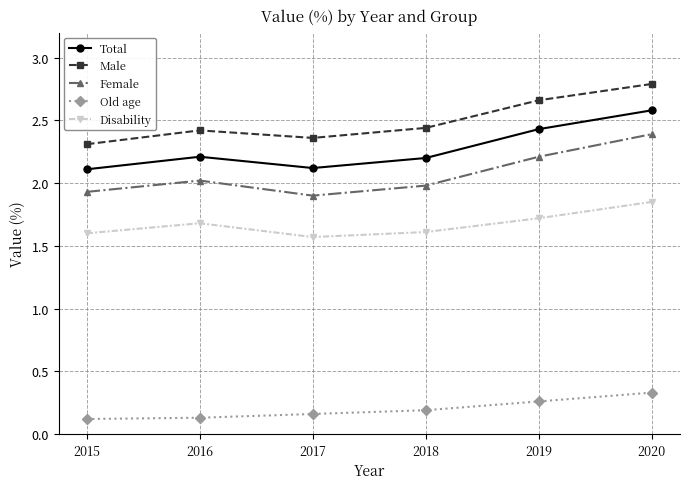

What is the sum of all Total values?

13.7